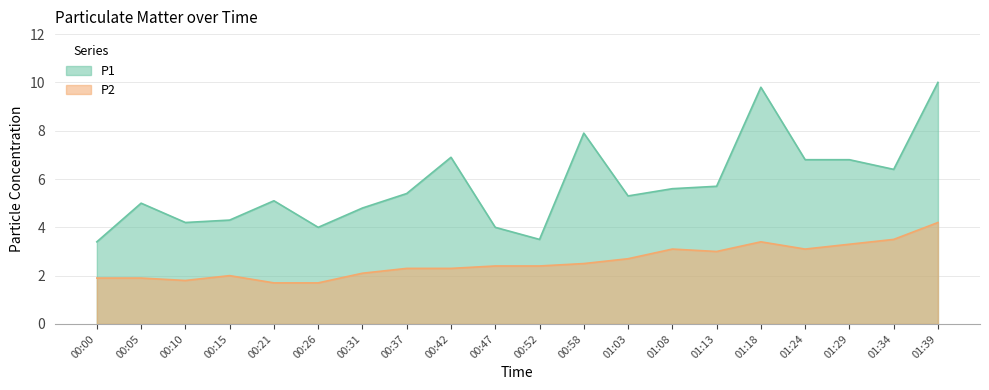

What is the value of the P1 point at the 14th from the left?

5.6